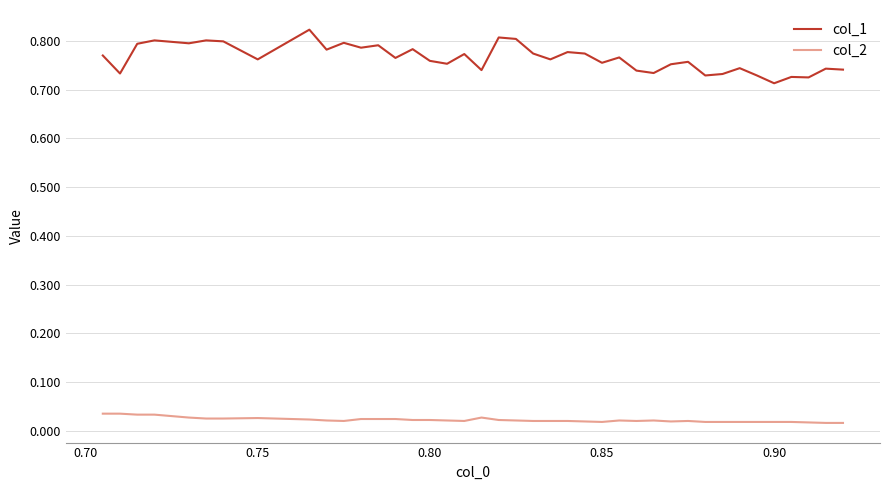

True or false: col_1 and col_2 intersect in this chart.

False